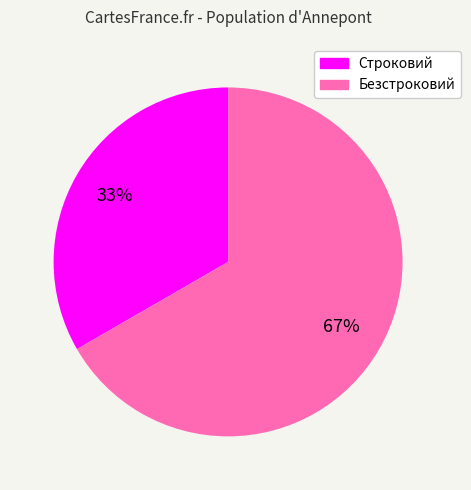

Which has a higher value, Строковий or Безстроковий?

Безстроковий